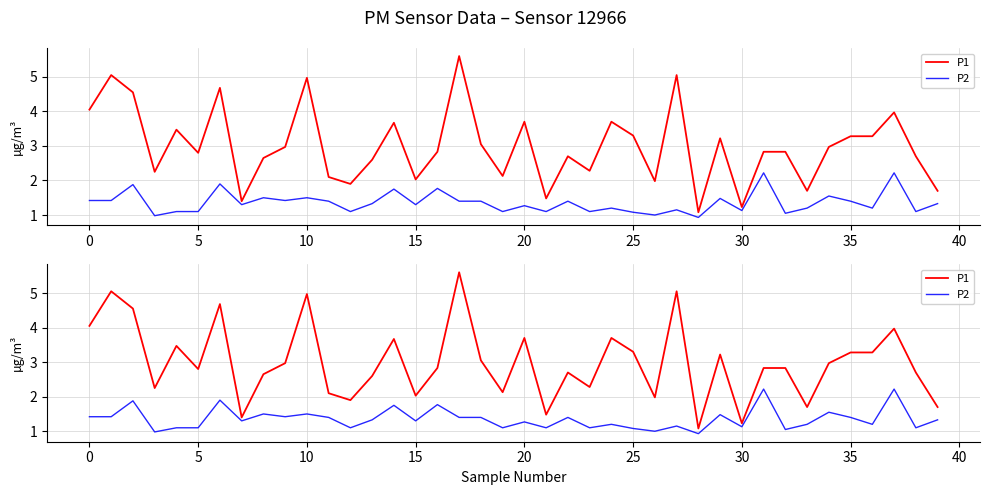

How many data points in P2 are above 1?

37